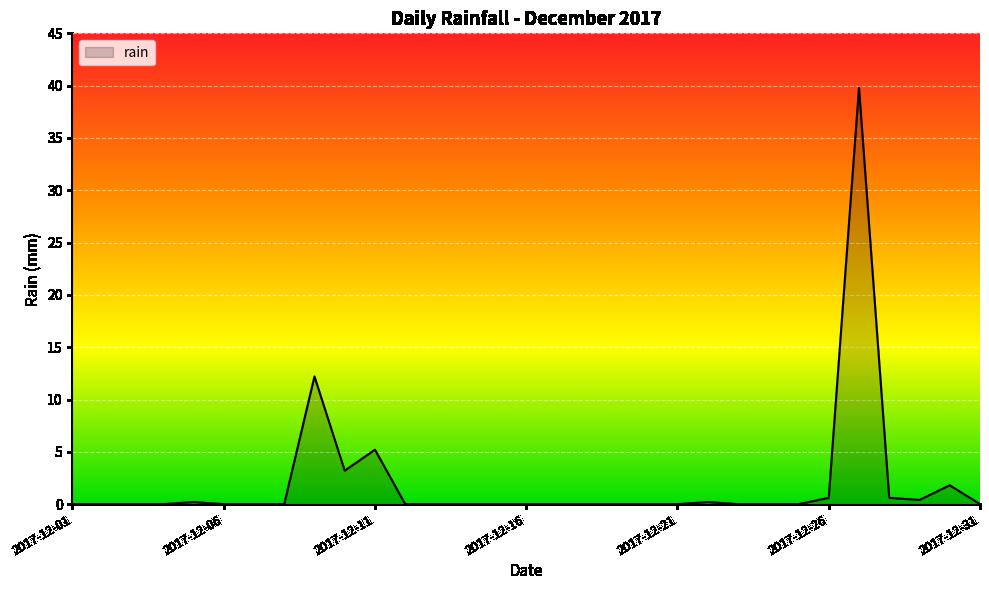

What is the maximum value shown in the chart?

39.8